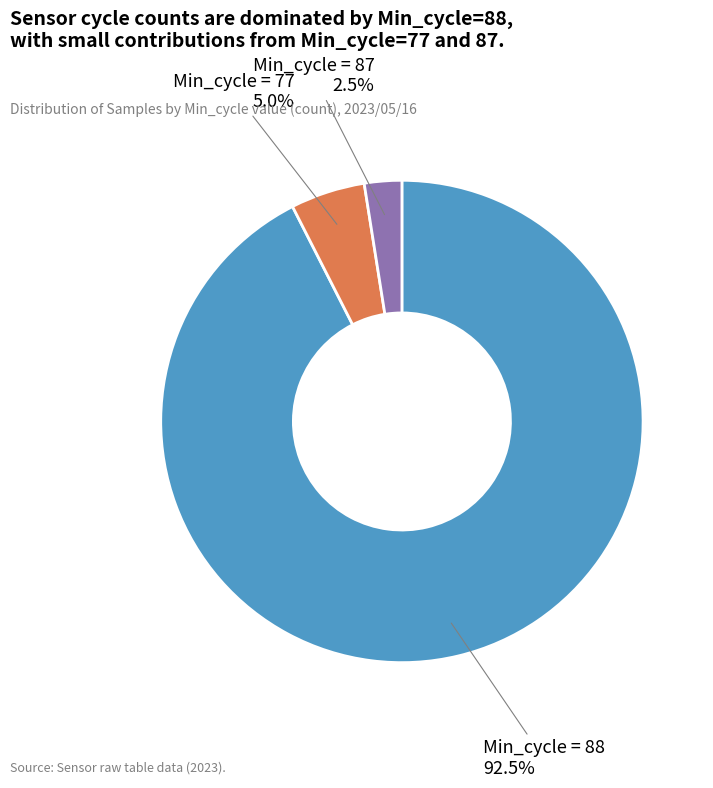

How many segments does this pie chart have?

3